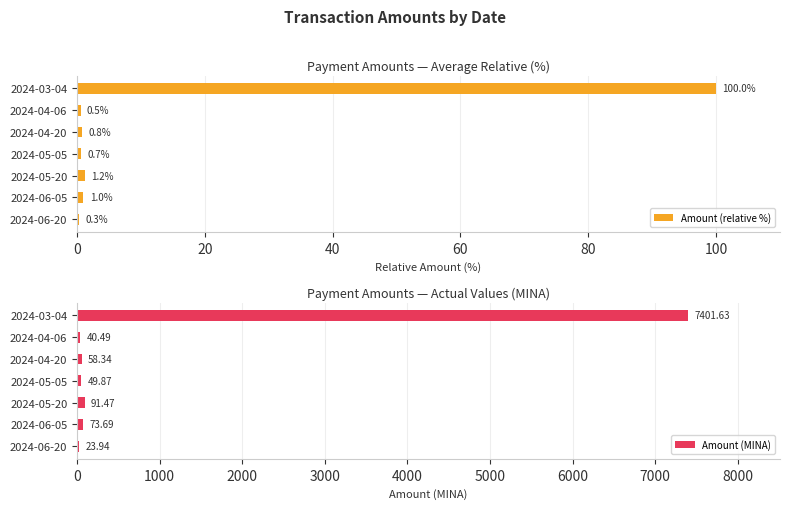

Read the Amount (relative %) value at 2024-03-04.

100.0